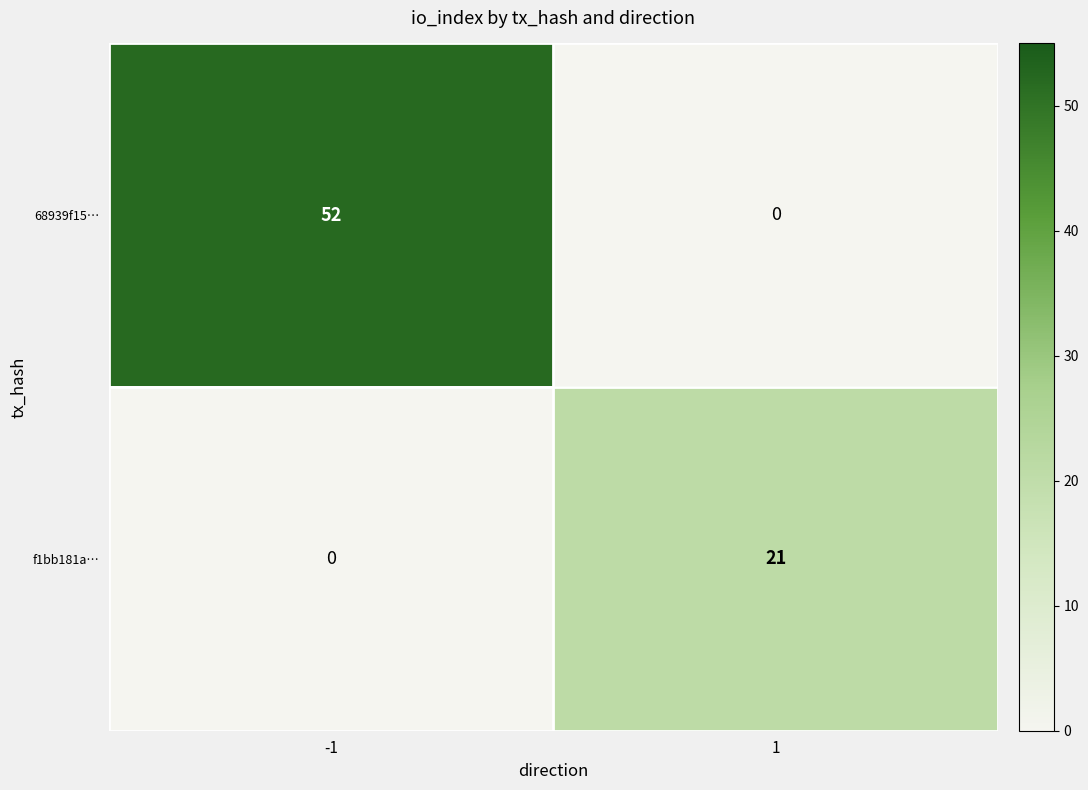

Rank the series by their maximum value, from lowest to highest.

f1bb181a…, 68939f15…